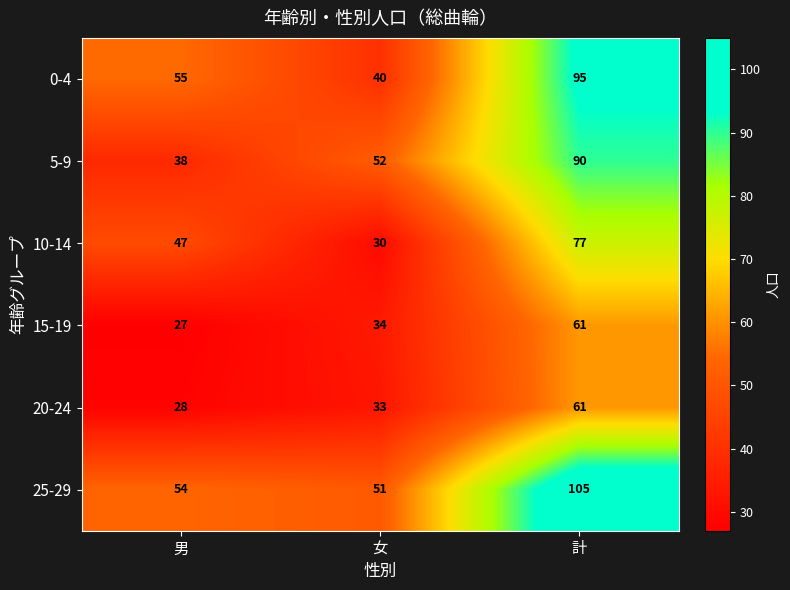

Rank the series at 女 from highest to lowest value.

5-9, 25-29, 0-4, 15-19, 20-24, 10-14